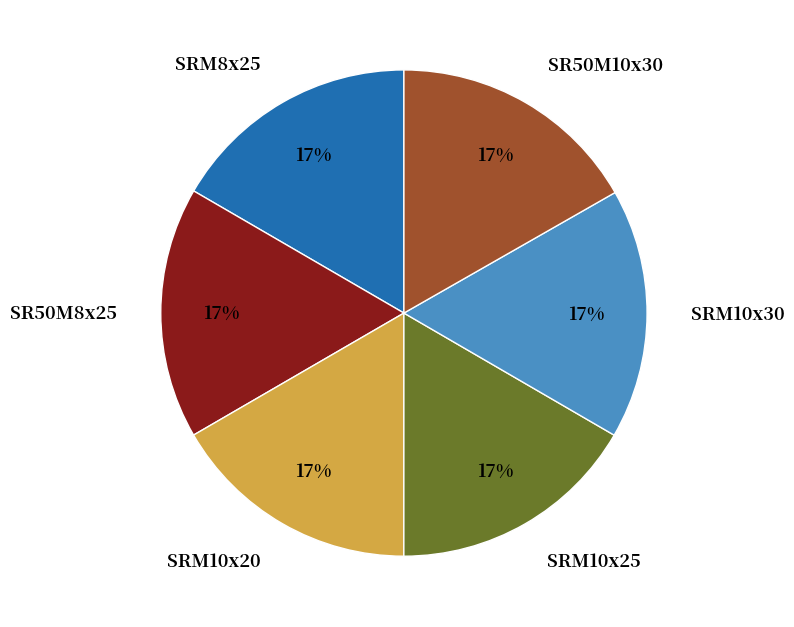

Is there a majority slice in this chart?

No